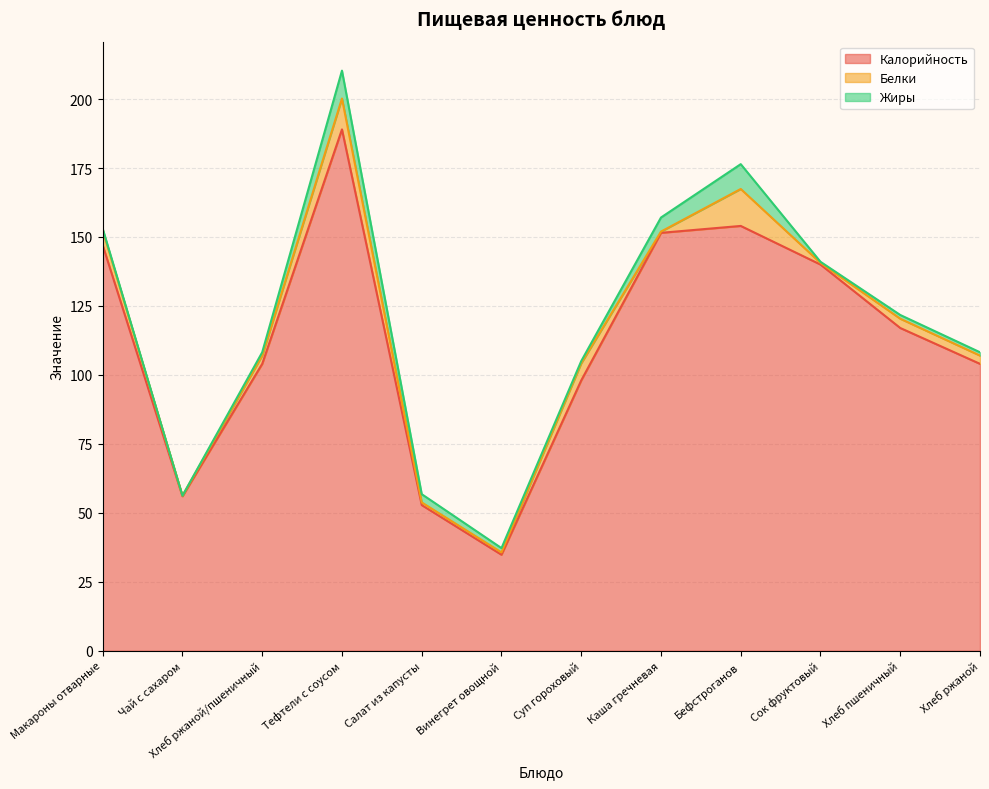

At which category is the sum across all series the highest?

Тефтели с соусом